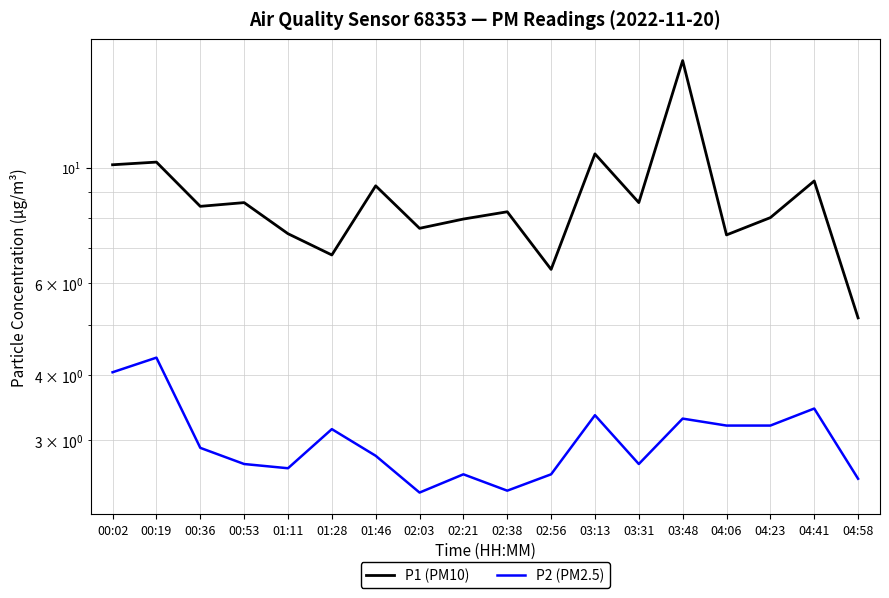

How many lines are shown in the chart?

2